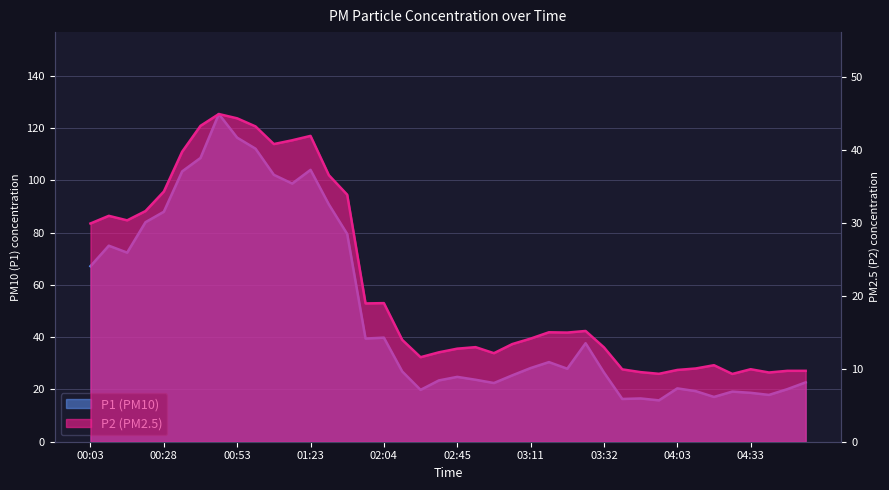

Between 01:23 and 02:04, which series saw the biggest shift?

P1